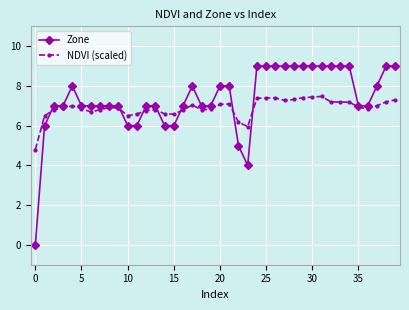

List the series in order of their peak value, highest first.

Zone, NDVI (scaled)